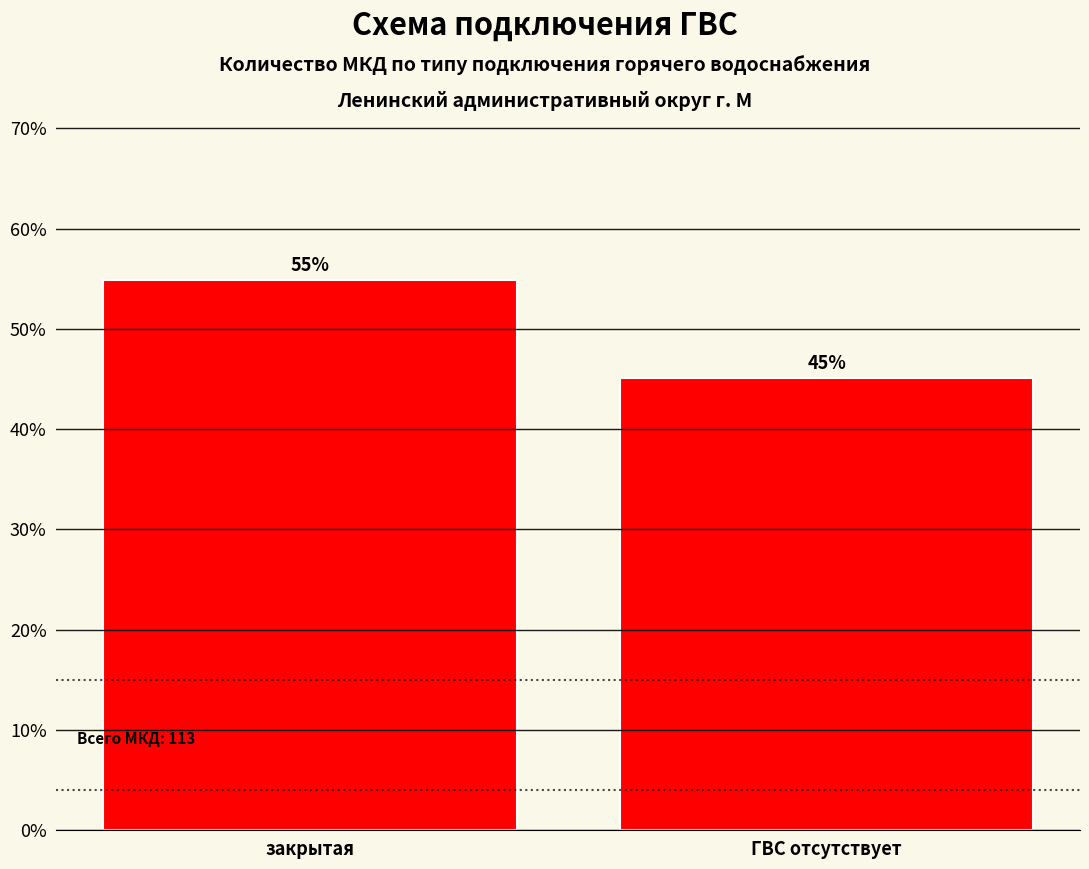

True or false: the data shows 18.4 at ГВС отсутствует.

False